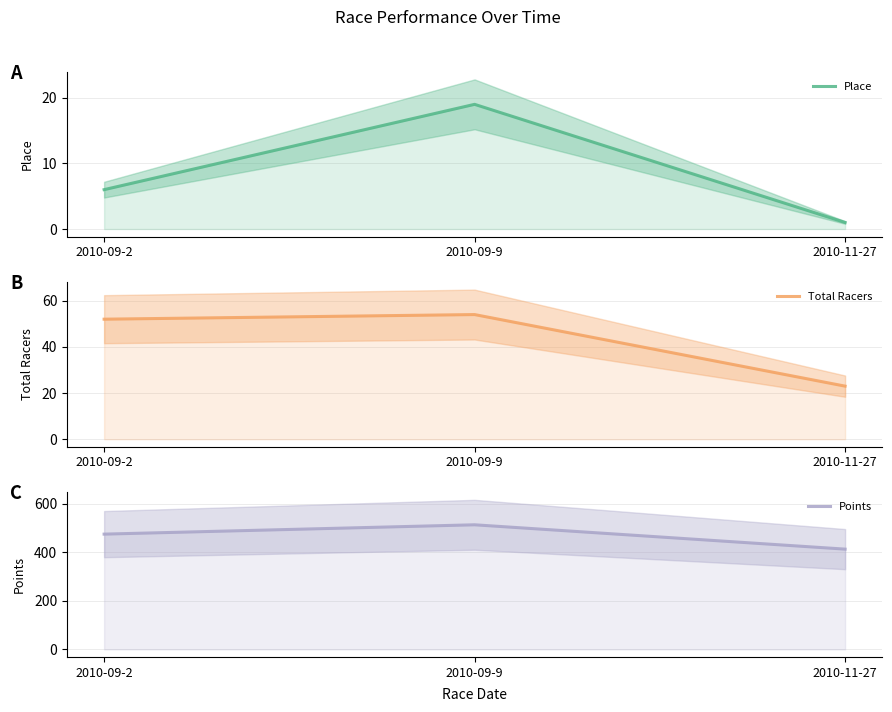

What is the sum of all Total Racers values?

129